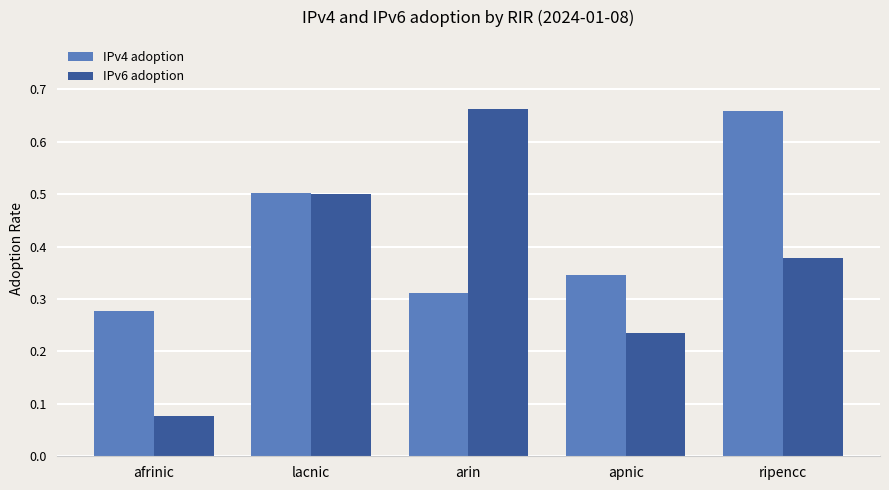

Where is IPv6 adoption nearest to the value 0?

afrinic